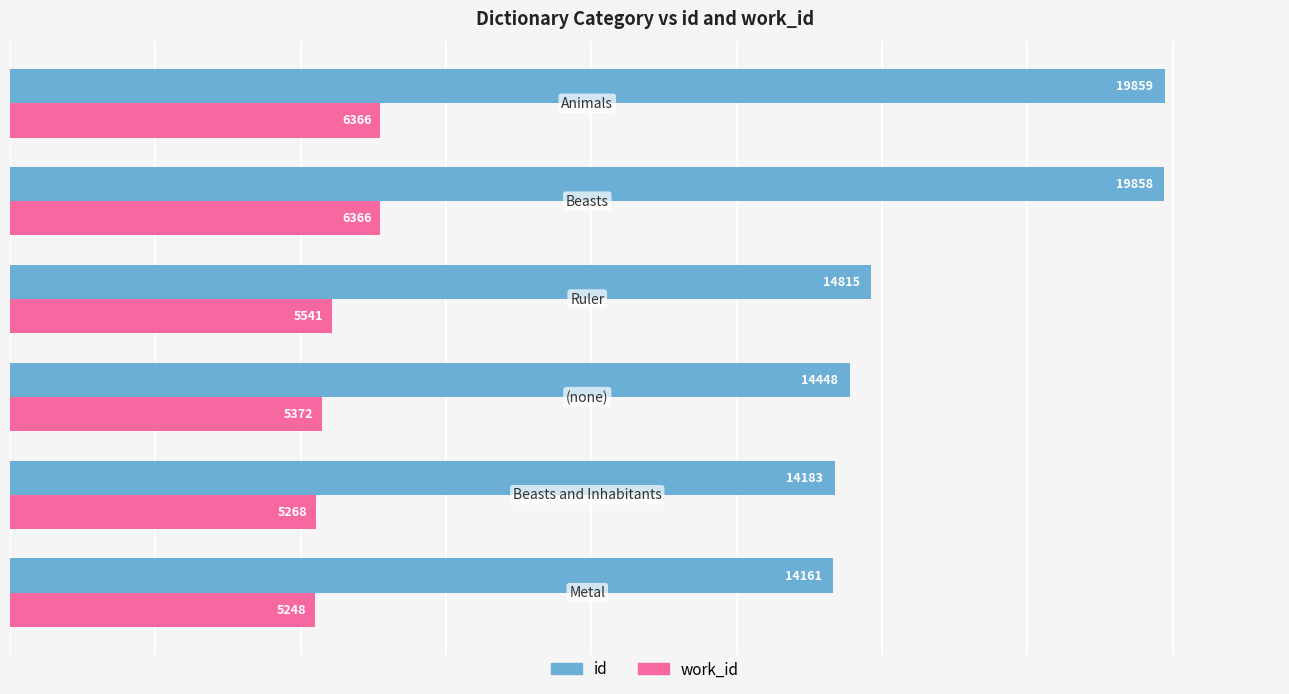

At how many categories does at least one series exceed 14624?

3